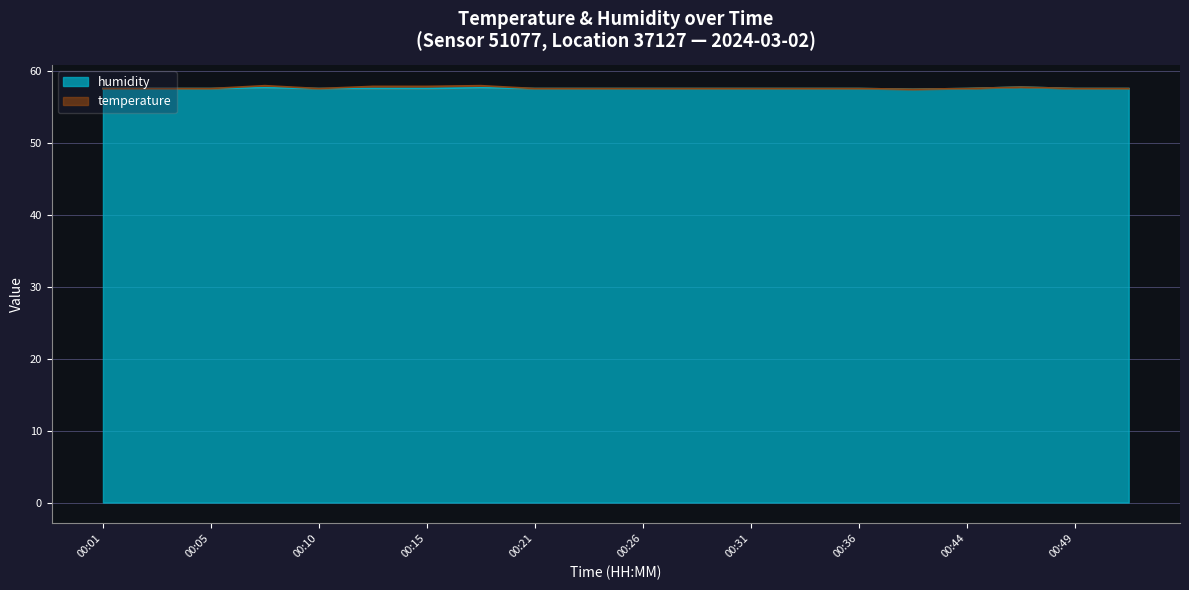

Where is the data nearest to the value 57?

00:41